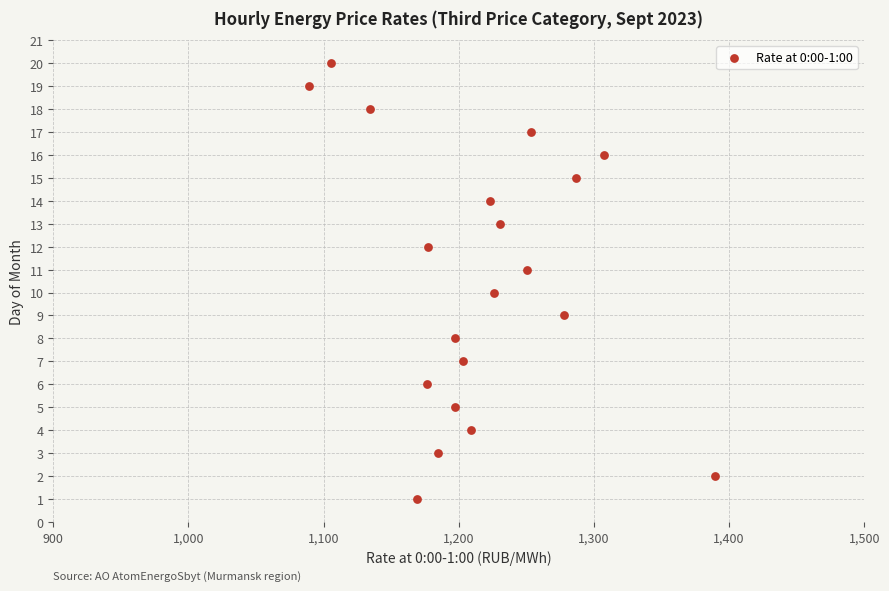

What is the range of Y values (max minus min)?

19